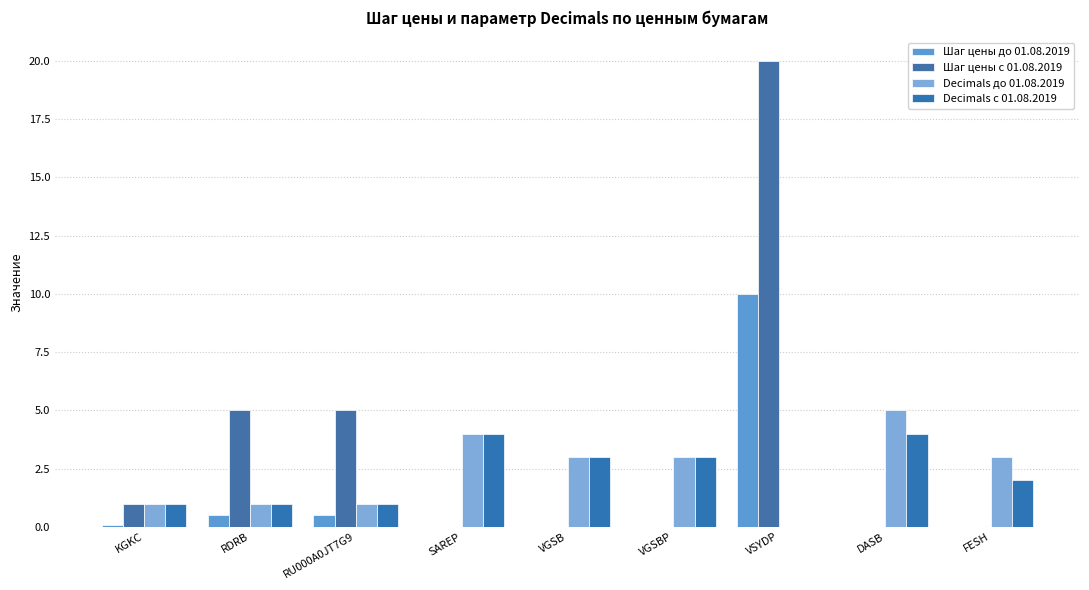

What is the difference between the second highest and minimum values in the Decimals до 01.08.2019 series?

4.0